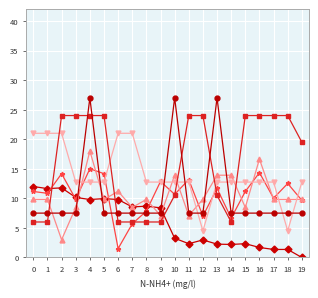

What is the total value across all series at 16?

76.9